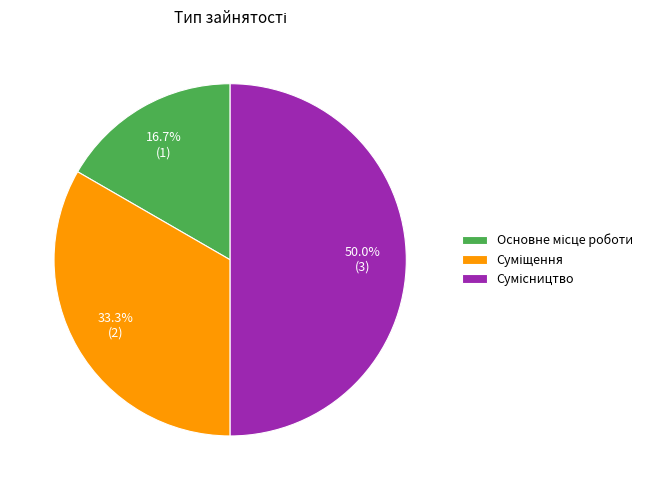

Count the number of slices in the pie.

3